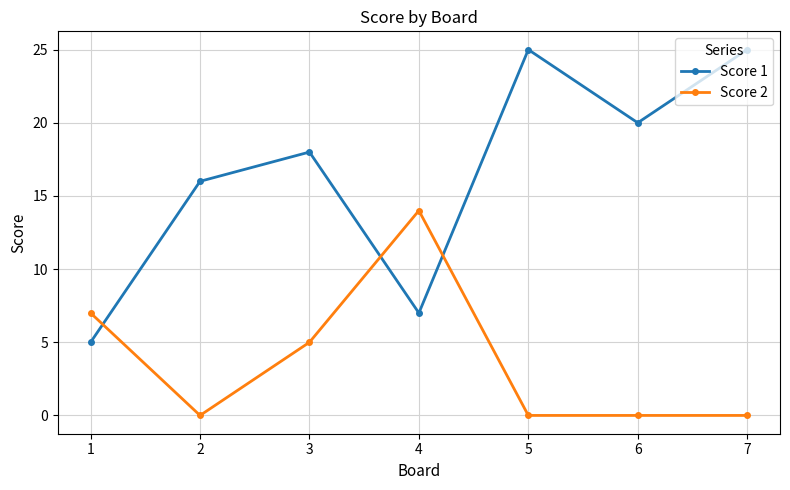

Rank the series by their average value, from lowest to highest.

Score 2, Score 1